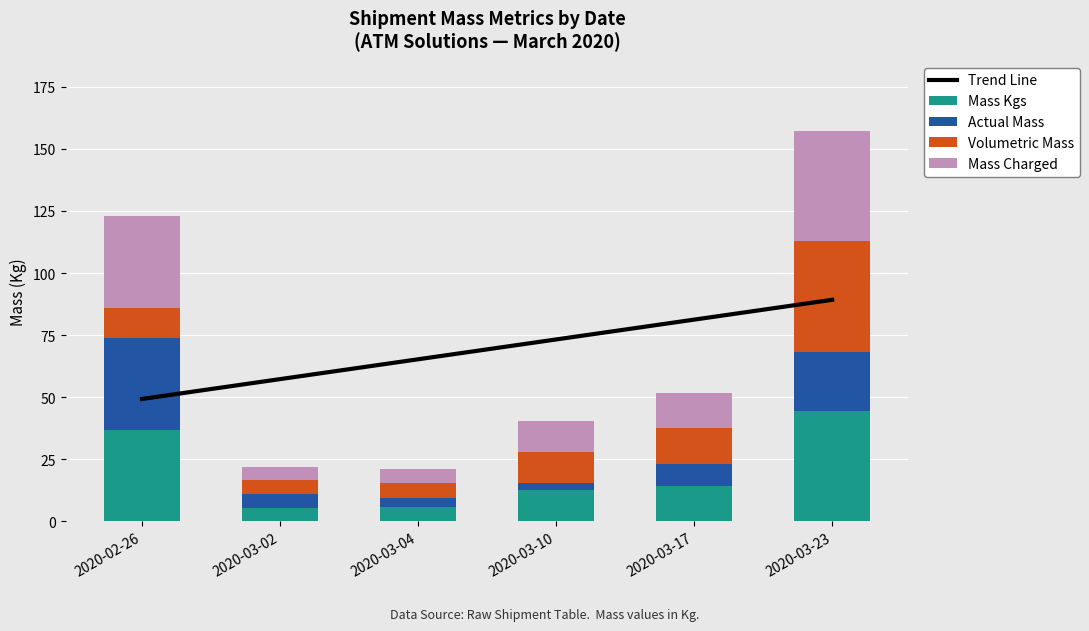

Which series changed the most between 2020-03-04 and 2020-03-23?

Volumetric Mass